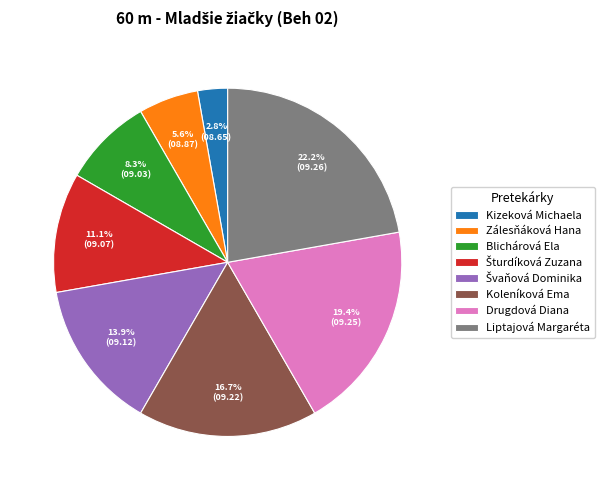

Between Koleníková Ema and Drugdová Diana, which is larger?

Drugdová Diana